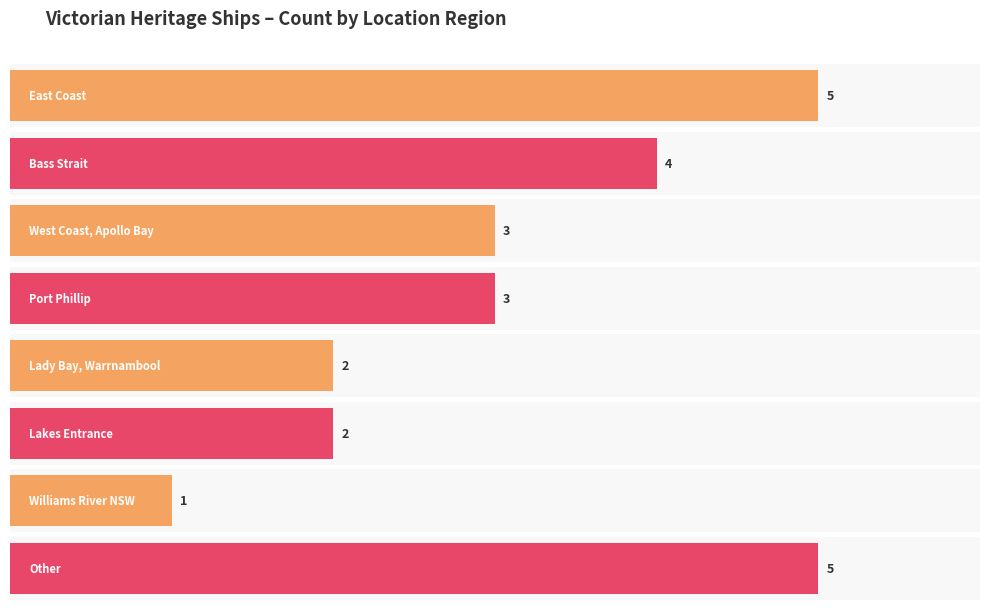

The value at West Coast, Apollo Bay is 2. True or false?

False